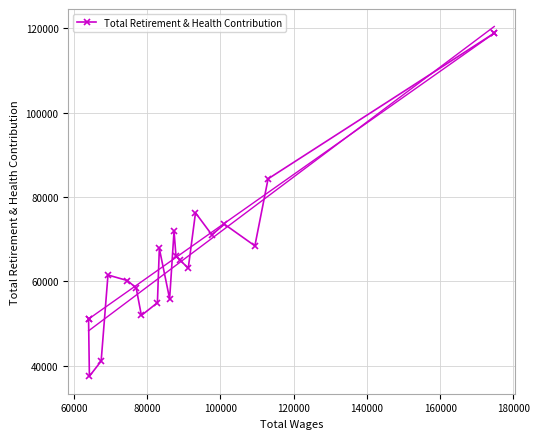

Reading left to right, extract all data points from this chart.

51036	37469	41060	61471	60152	58382	51883	54898	67756	55822	71857	66000	64932	63106	76223	70994	73522	68385	84273	118814